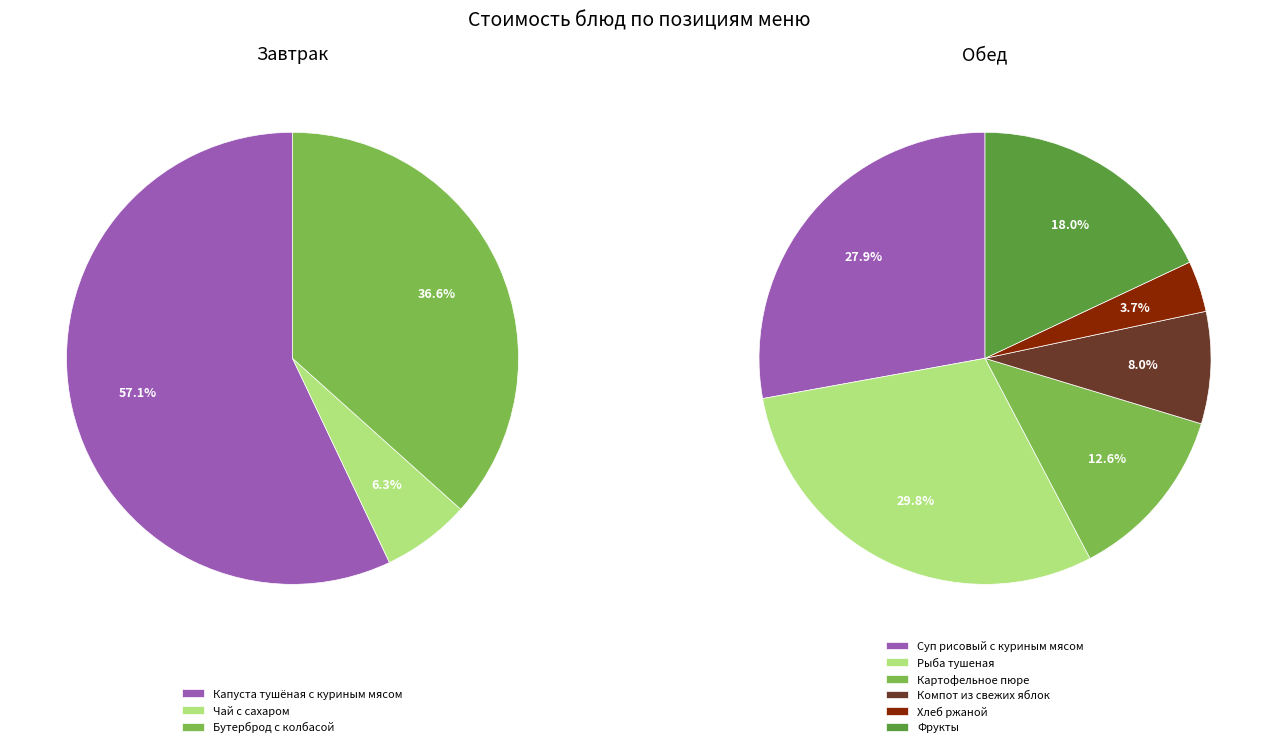

What is the largest slice in the pie chart?

Рыба тушеная